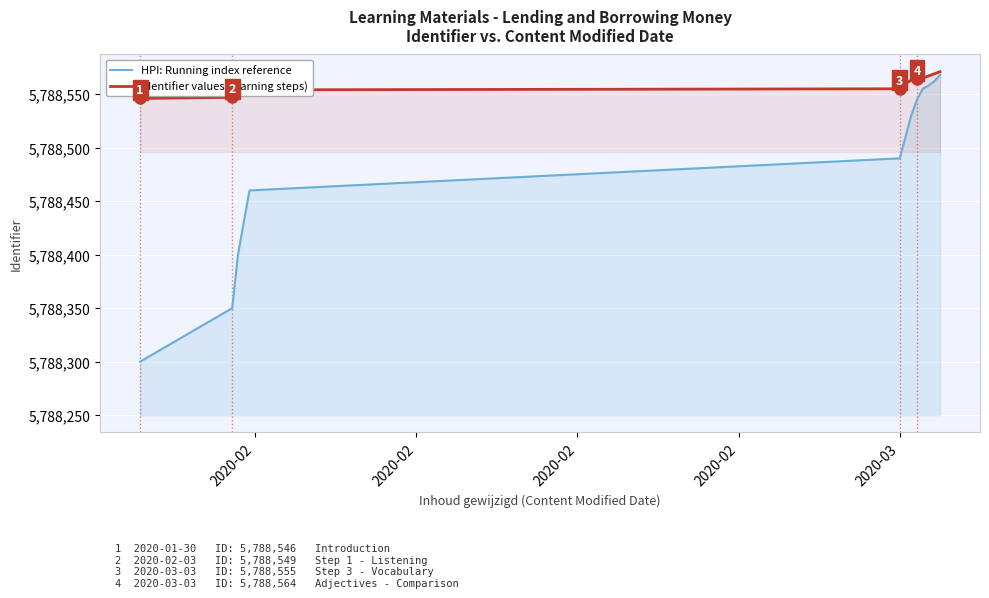

What is the highest value of the HPI: Running index reference series?

5788568